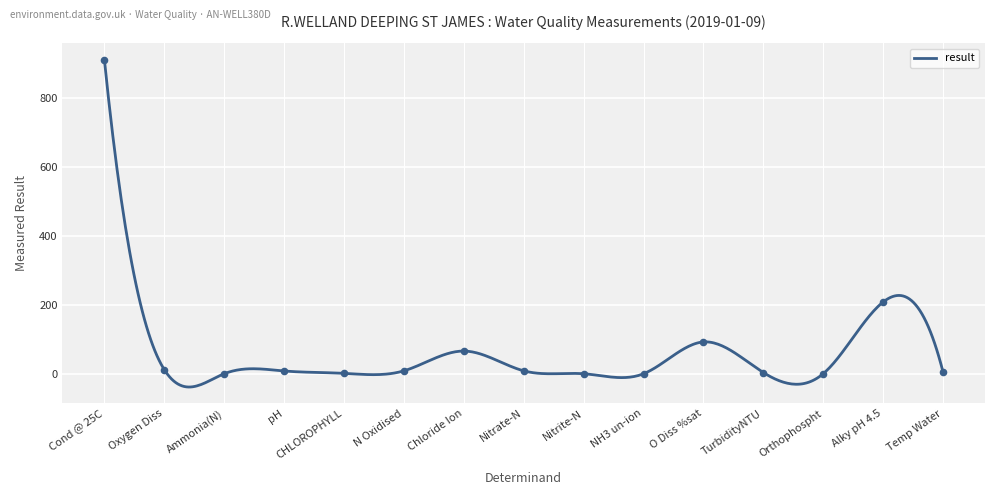

What is the change in value from Nitrite-N to Orthophospht?

+0.2